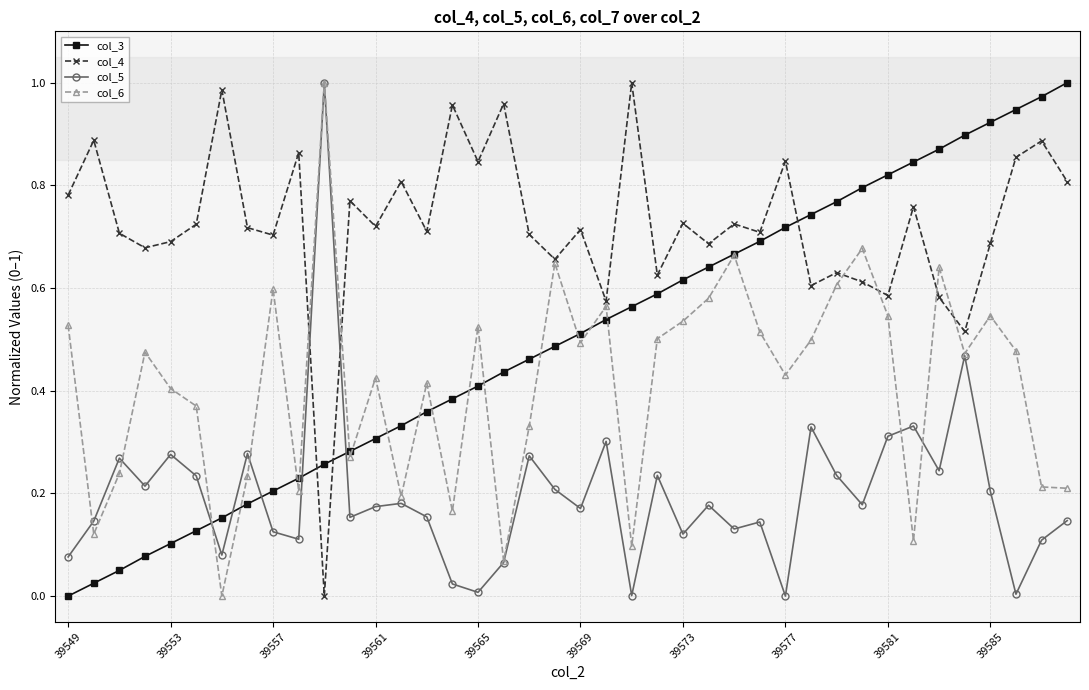

List the series in order of their overall mean, lowest first.

col_5, col_6, col_3, col_4